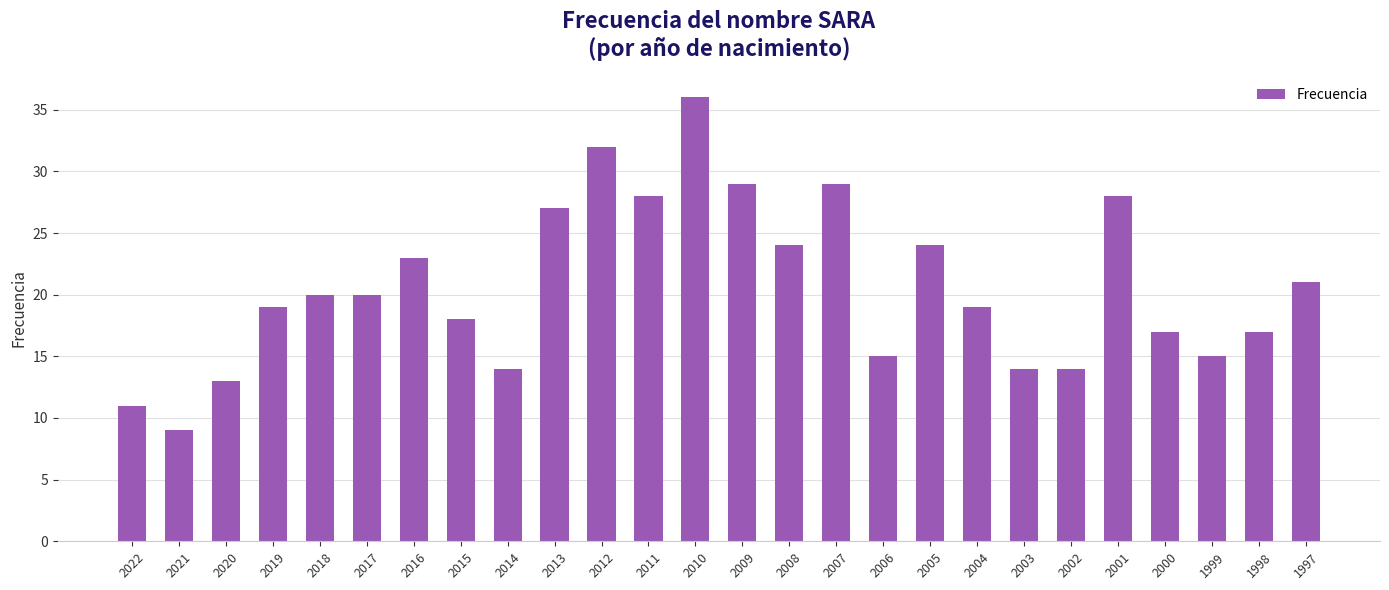

What is the value of the 18th bar from the left?

24